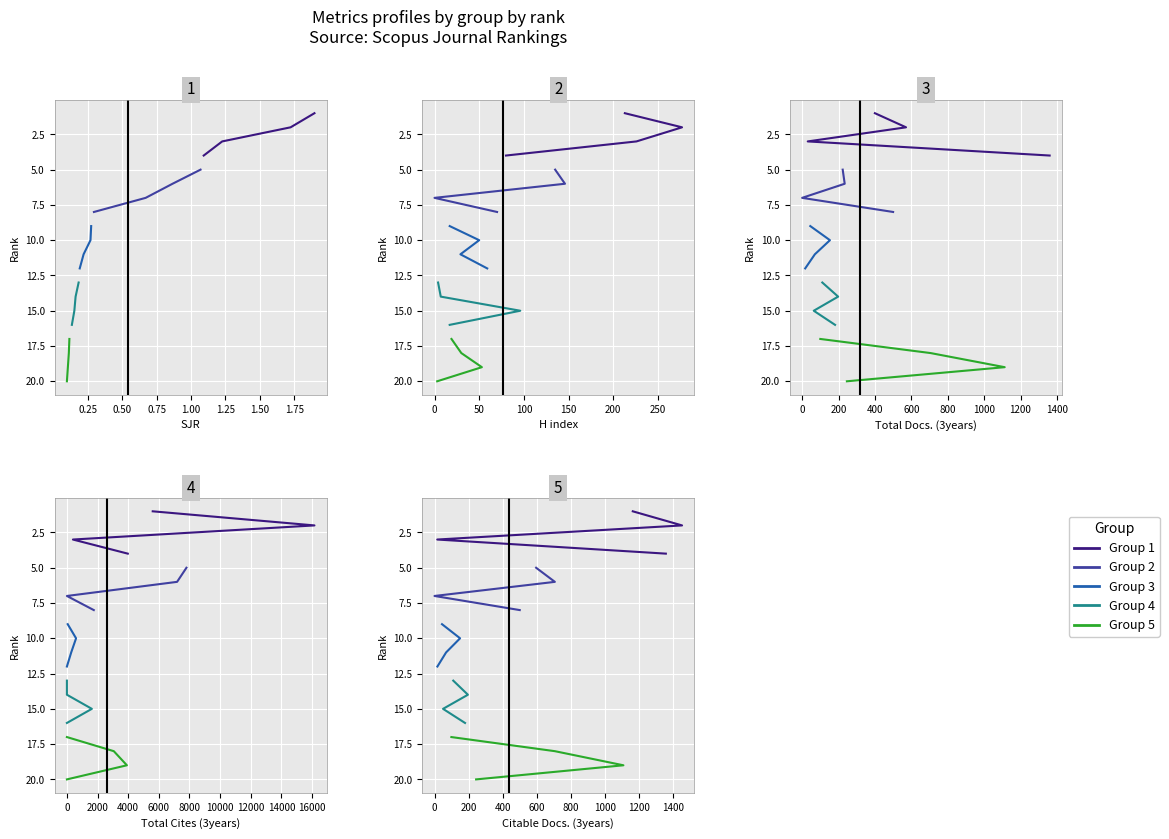

Is it true that Group 1 equals 1 at 0.00?

True